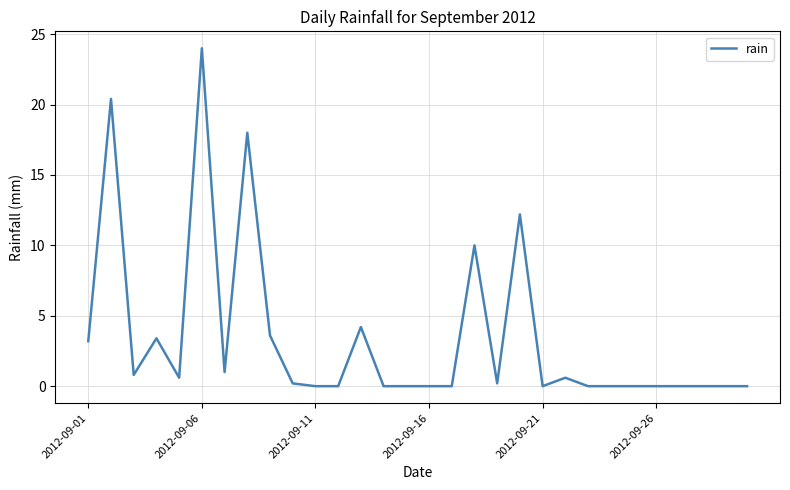

What is the difference between the maximum and minimum values?

24.0